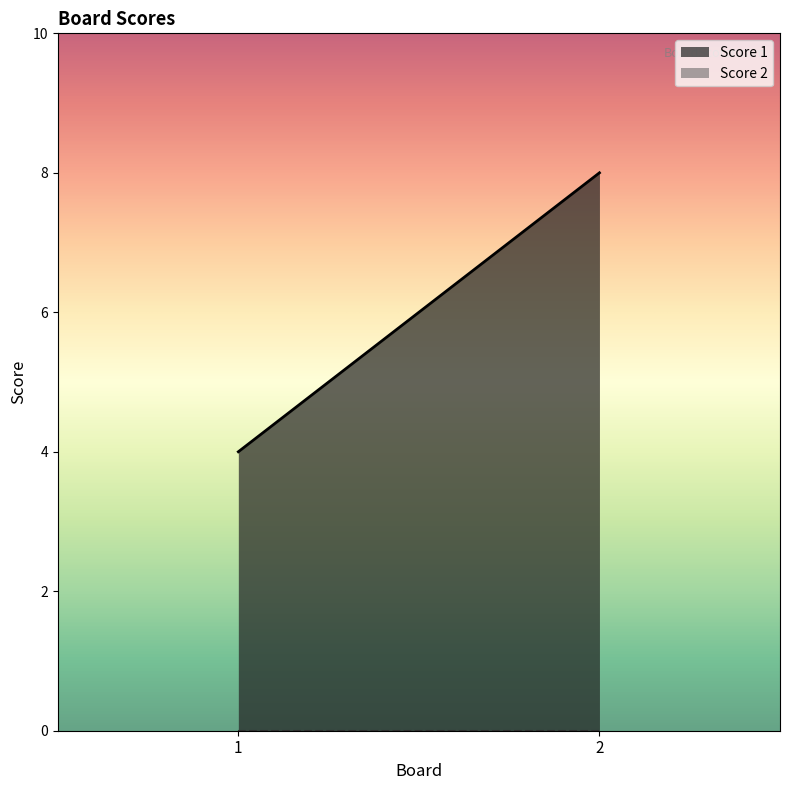

List the labels in order of Score 2 value, largest first.

1, 2